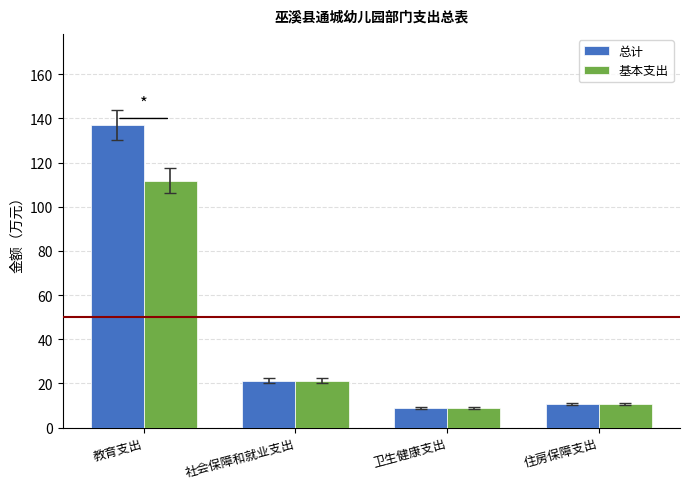

What is the sum of all 总计 values?

178.0